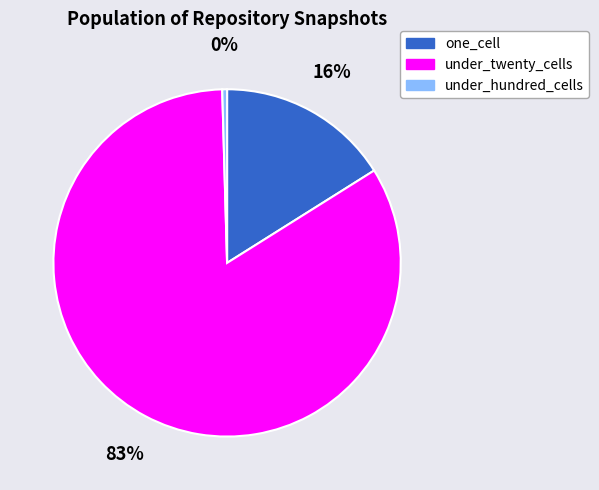

Does any single category account for the majority?

Yes